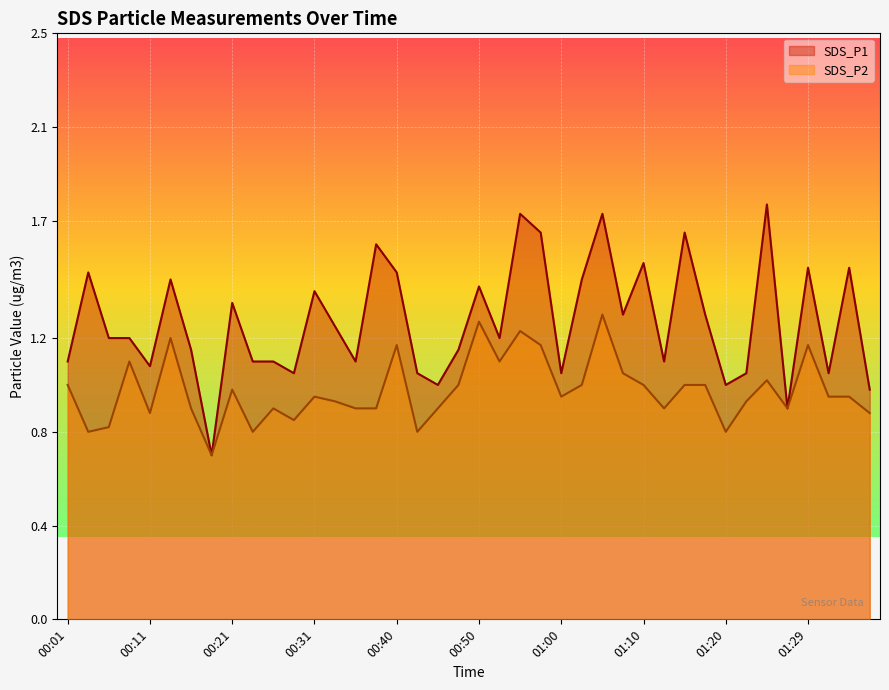

What is the value of the SDS_P1 point at the 26th from the left?

1.4